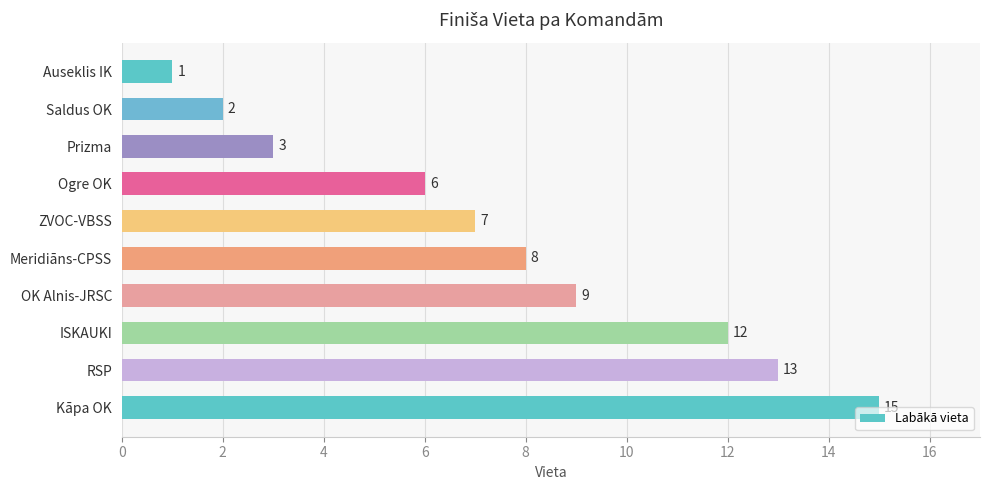

Which has a higher value, RSP or Saldus OK?

RSP